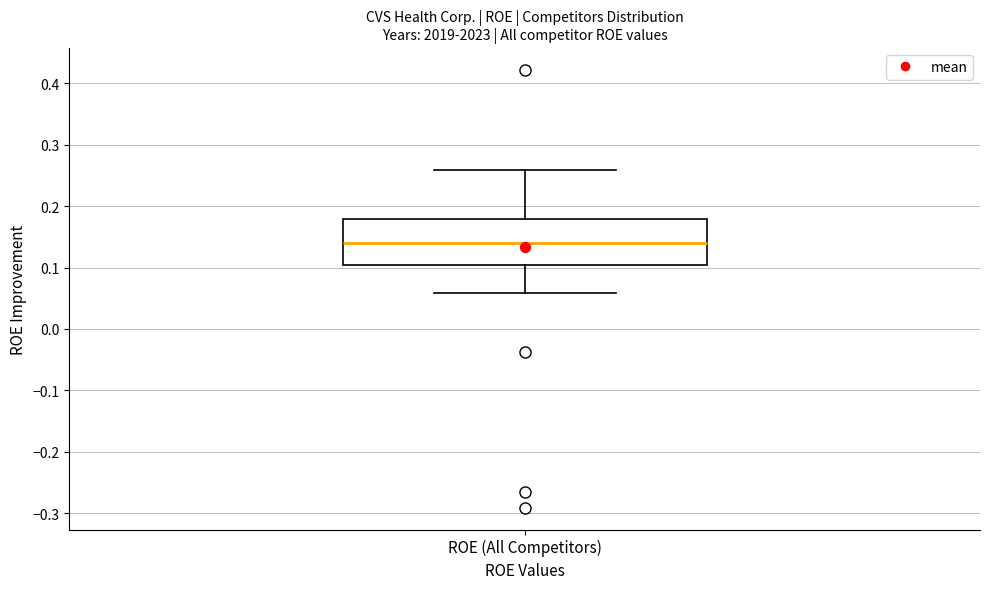

Where does the median line of the box for ROE (All Competitors) sit on the y-axis? The values are not printed on the chart, so give them approximately, as read against the axis.

0.14